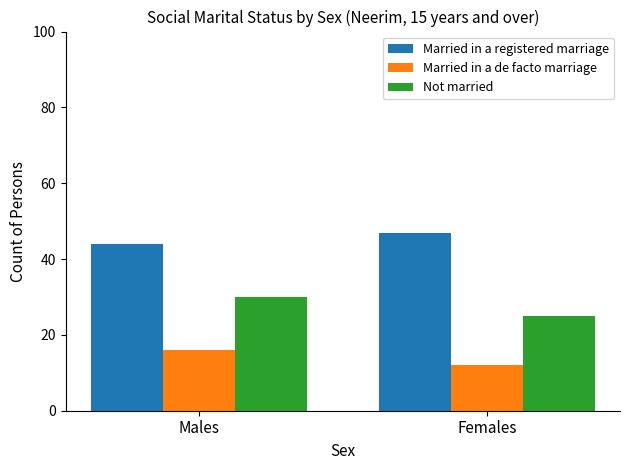

Is the value of Married in a de facto marriage at Males greater than the value of Not married at Males?

No